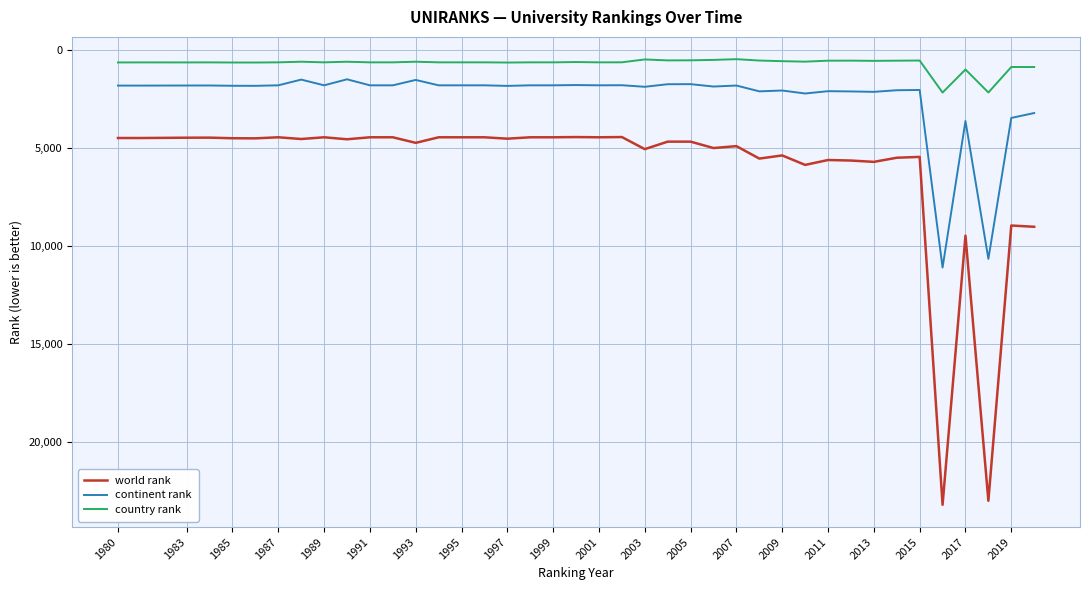

List the series in order of their peak value, highest first.

world rank, continent rank, country rank